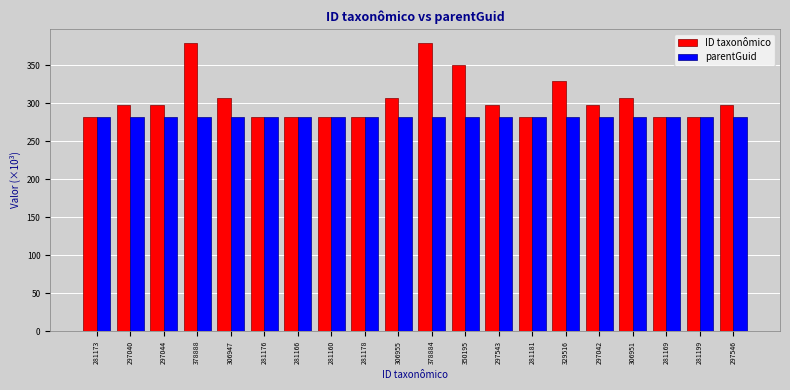

Rank the series by their maximum value, from highest to lowest.

ID taxonômico, parentGuid